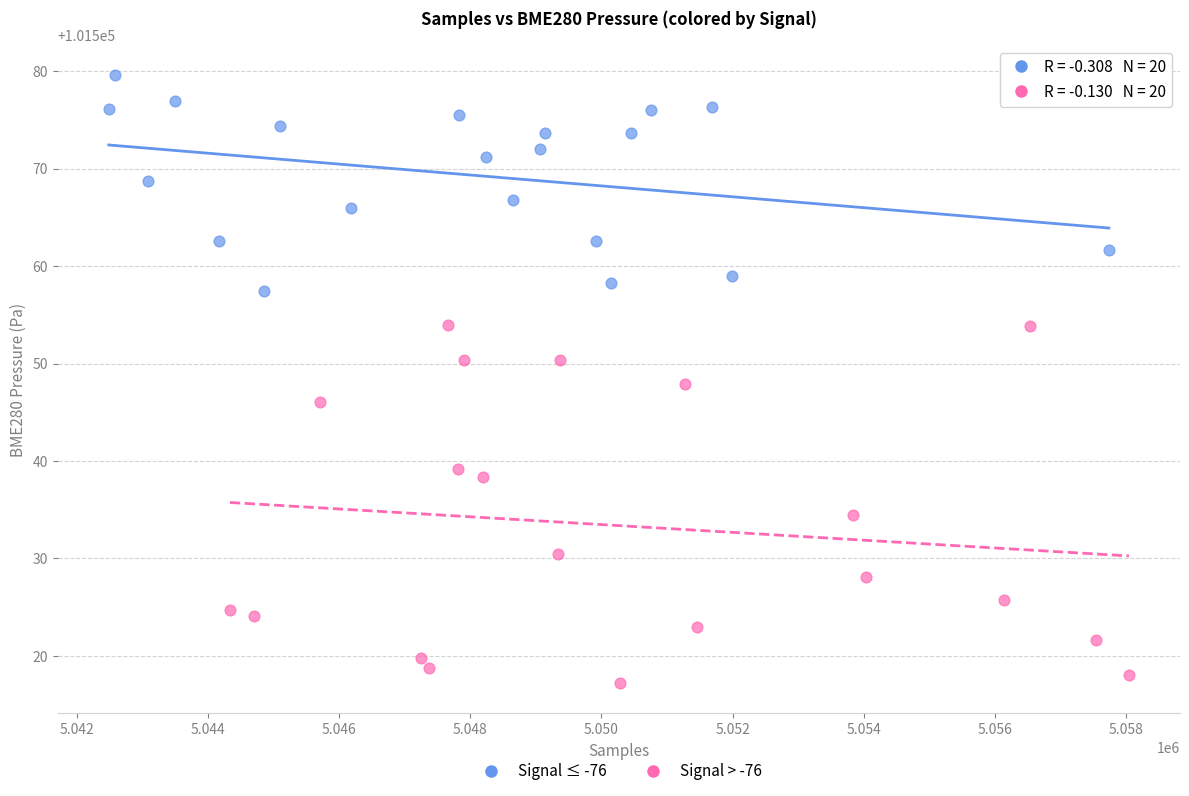

Which series reaches the maximum Y coordinate?

Signal ≤ -76